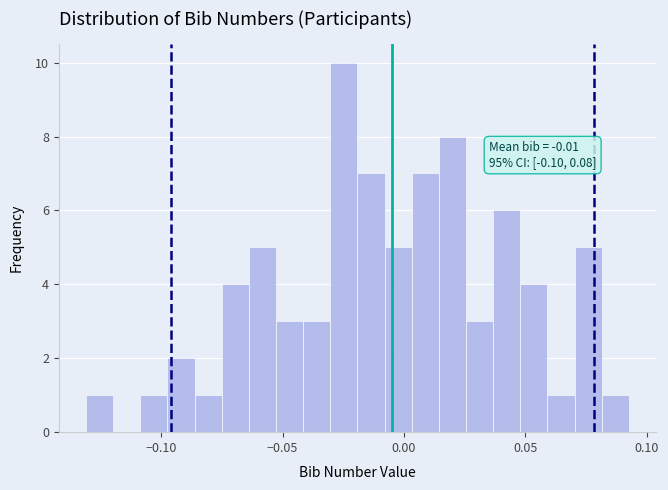

Read against the x-axis, roughly where is the centre of the tallest bar?

-0.025